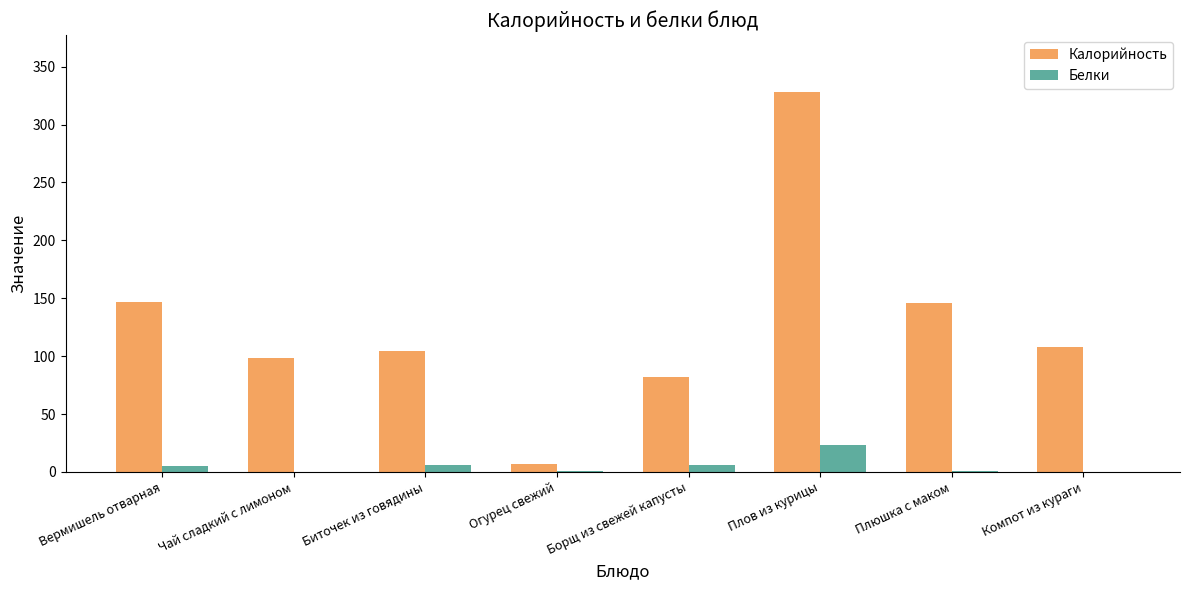

What is the total value across all series at Плюшка с маком?

146.7